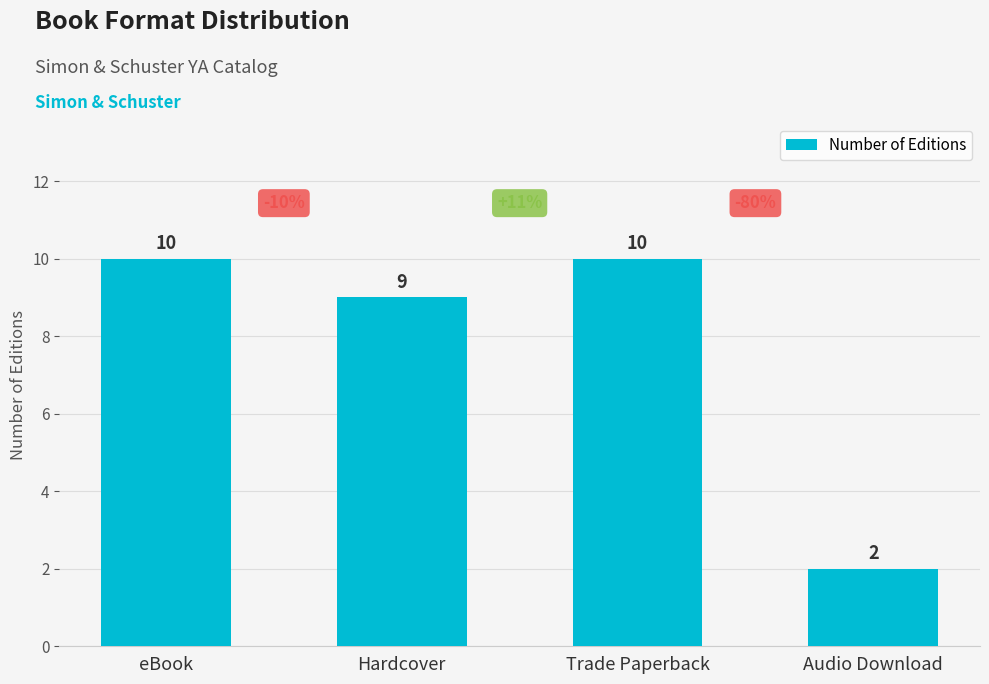

Reading left to right, transcribe all the data shown in this chart.

10	9	10	2